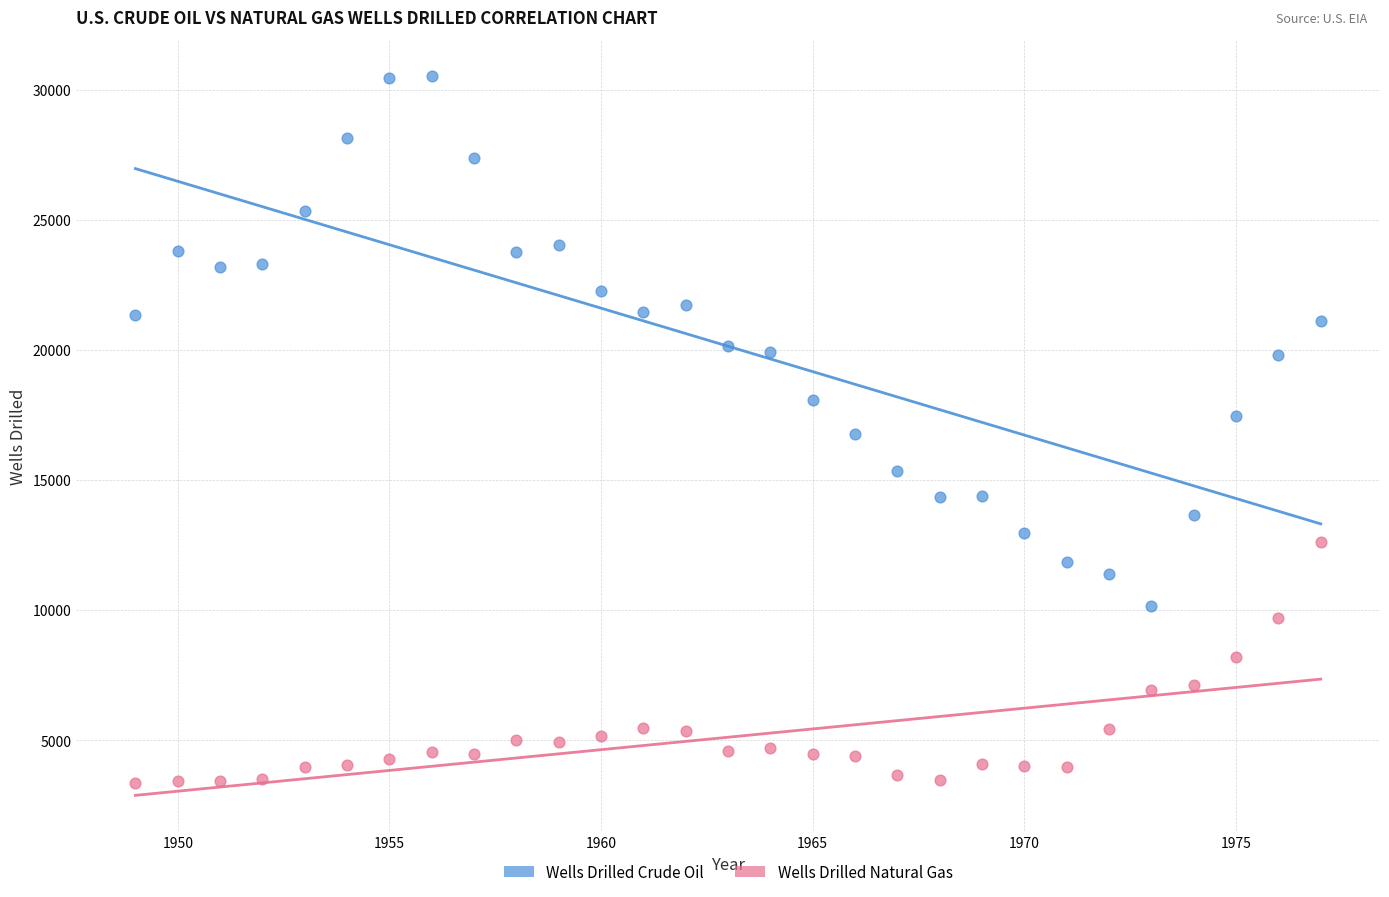

What are all the series names shown in the legend?

Wells Drilled Crude Oil, Wells Drilled Natural Gas